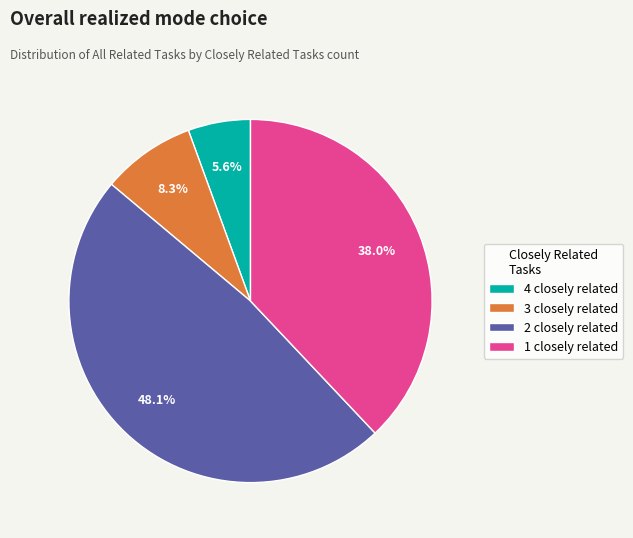

Is the sum of 2 closely related and 1 closely related greater than half?

Yes